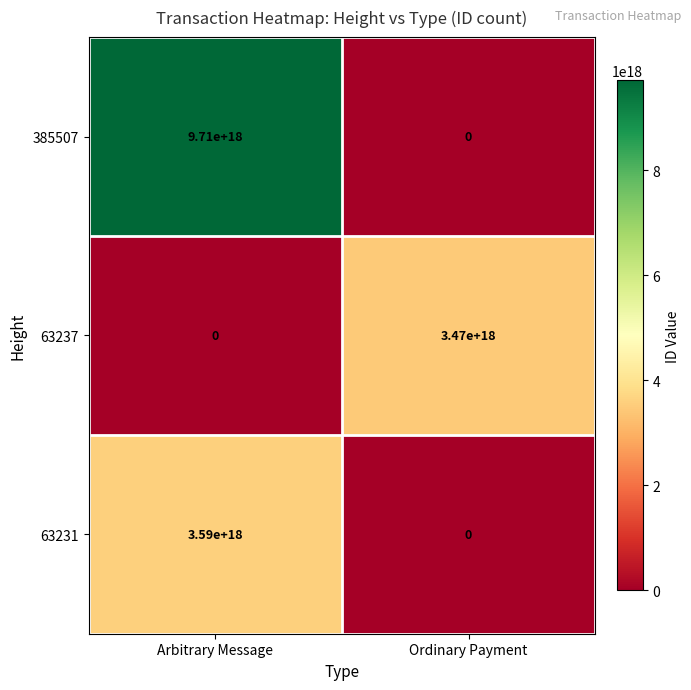

At how many categories does at least one series exceed 8859856698148971520?

1